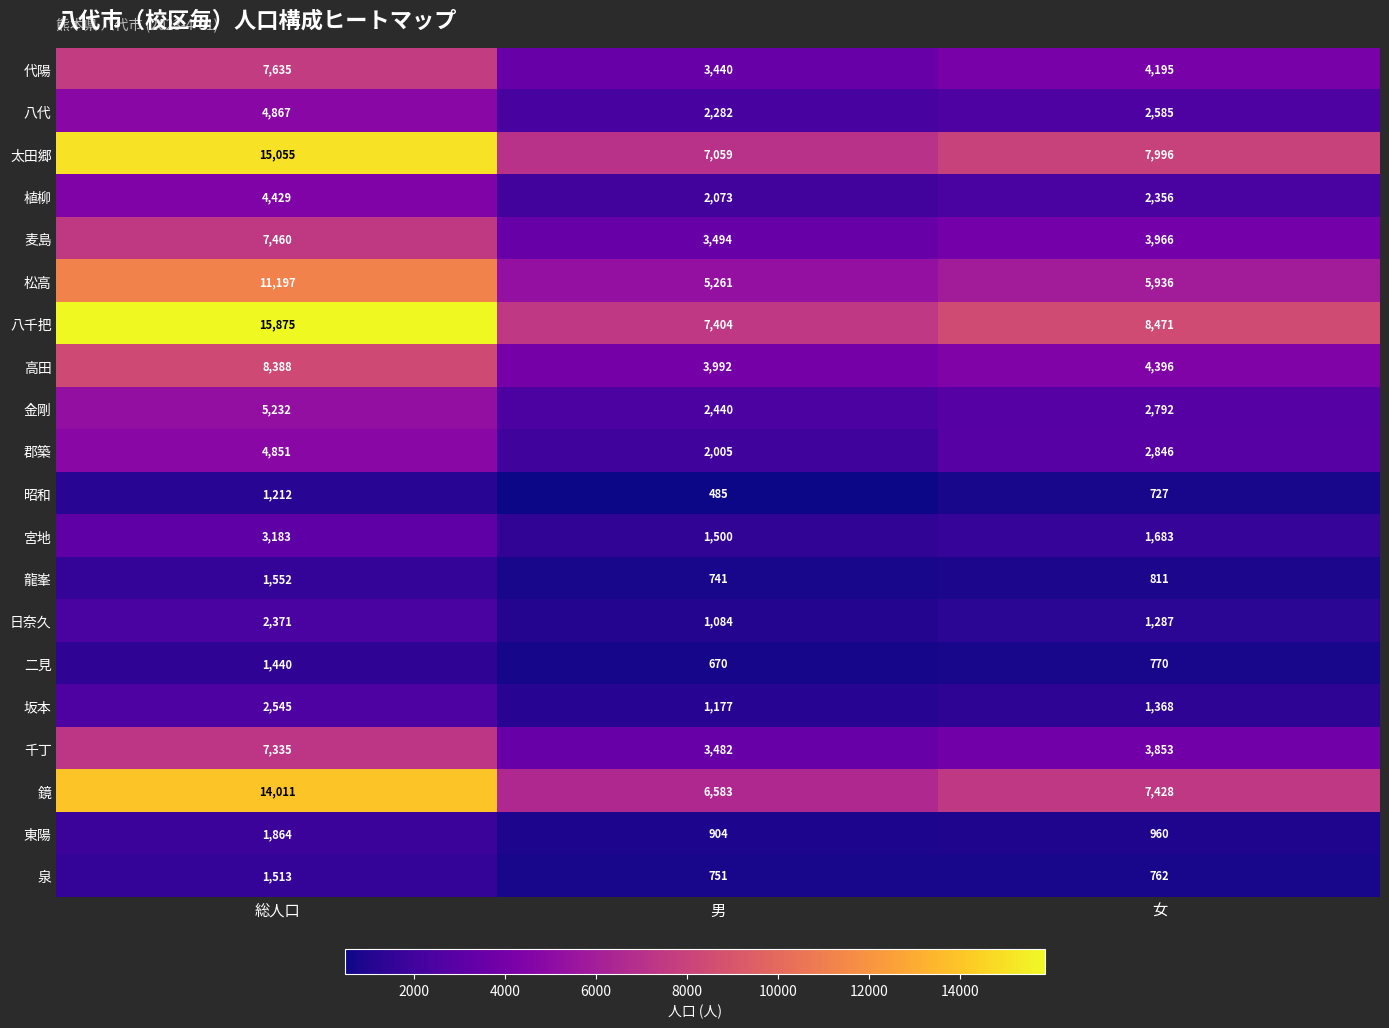

What is the sum of the 高田 values at 男 and 総人口?

12380